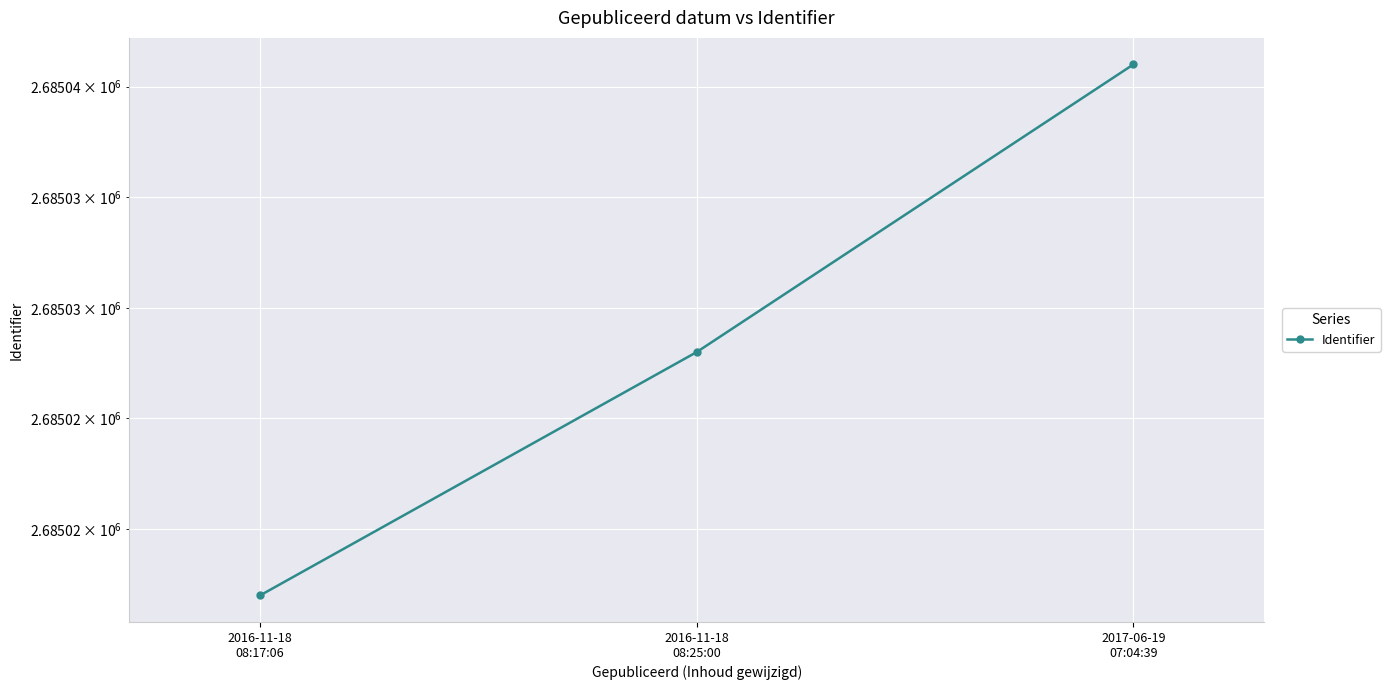

True or false: the data shows 2685017 at 2016-11-18
08:17:06.

True